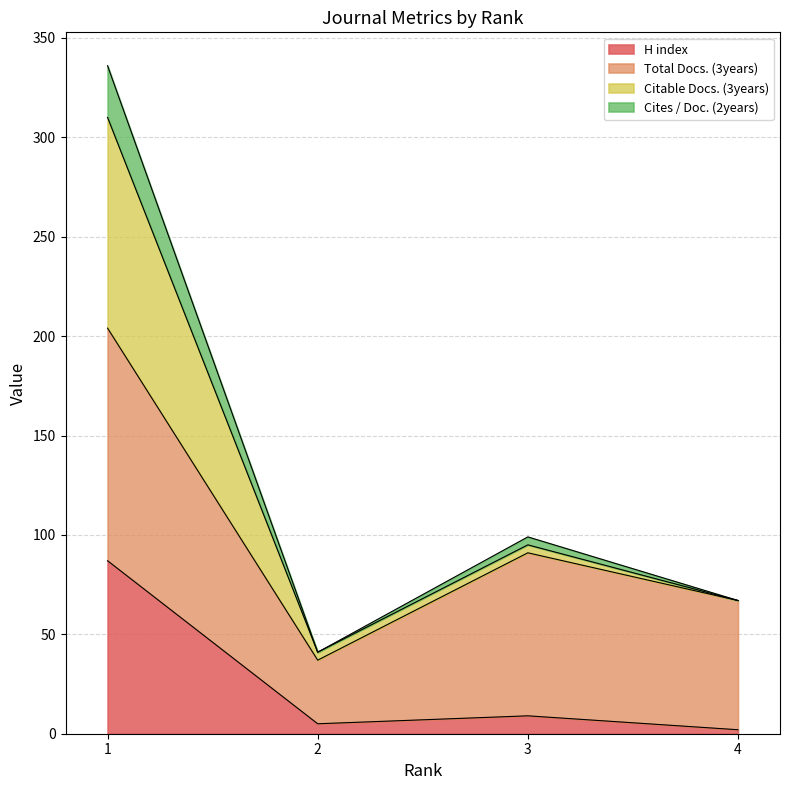

What is the maximum value for H index?

87